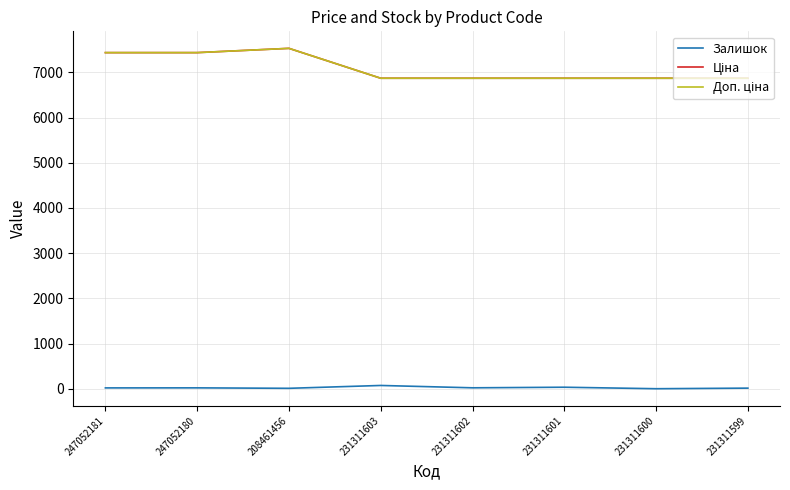

Read the Доп. ціна value at 208461456.

7530.7